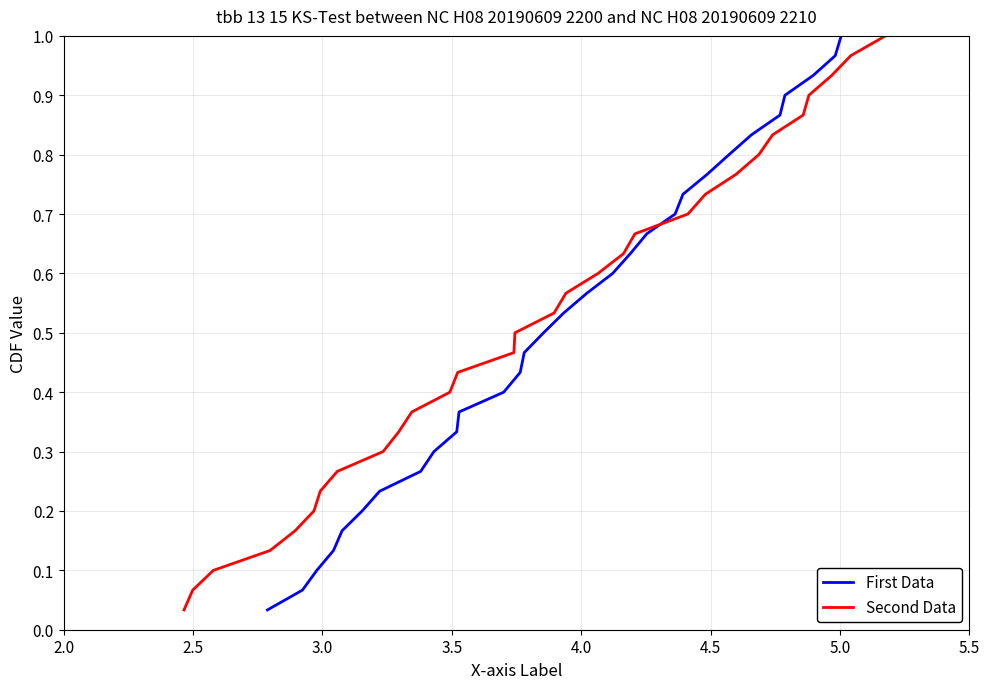

Rank the series by their maximum value, from lowest to highest.

First Data, Second Data